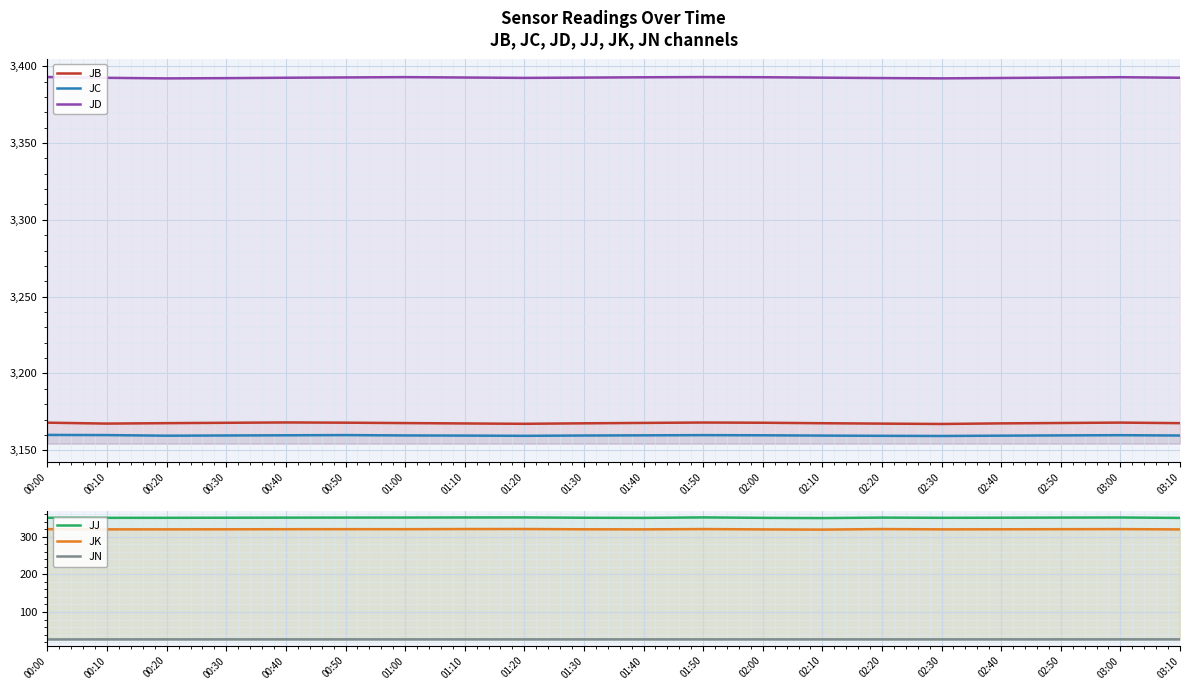

True or false: JK and JB intersect in this chart.

False